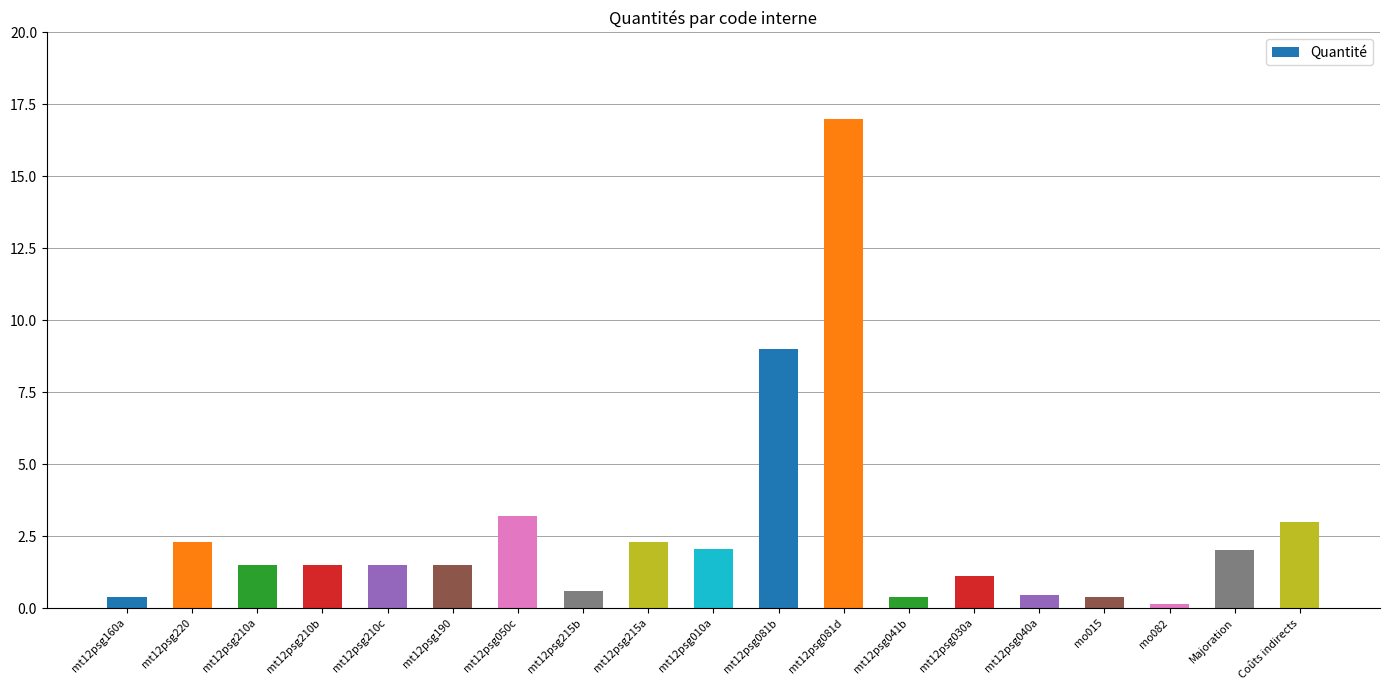

What is the greatest value displayed?

17.0